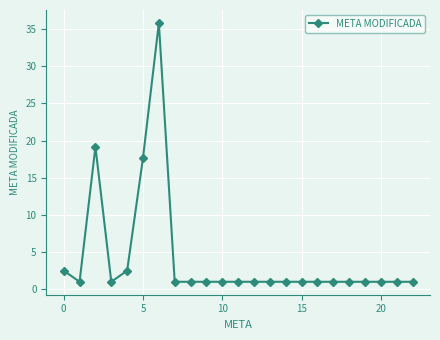

What is the difference between the second highest and minimum values?

18.2